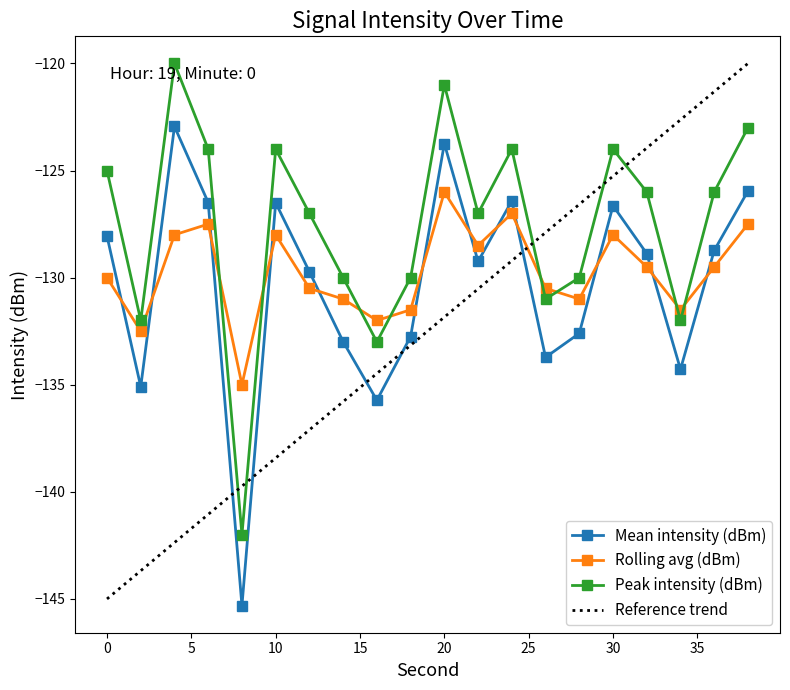

What is the lowest value of the Peak intensity (dBm) series?

-142.0